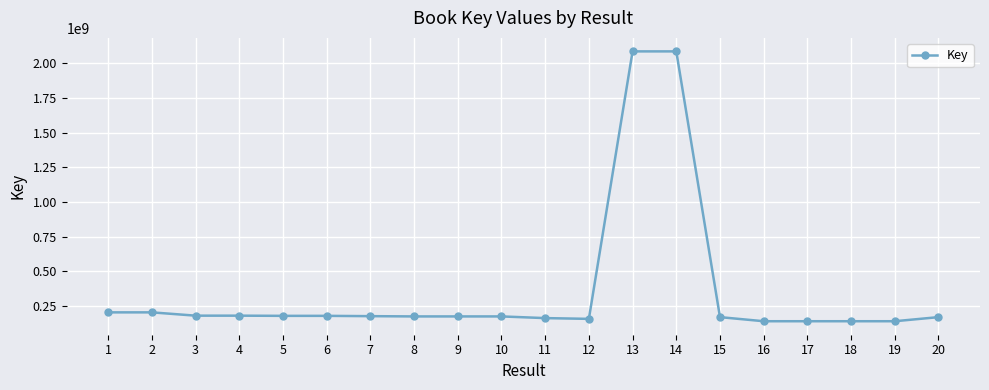

The chart shows a value of 1015850550 at 13. True or false?

False